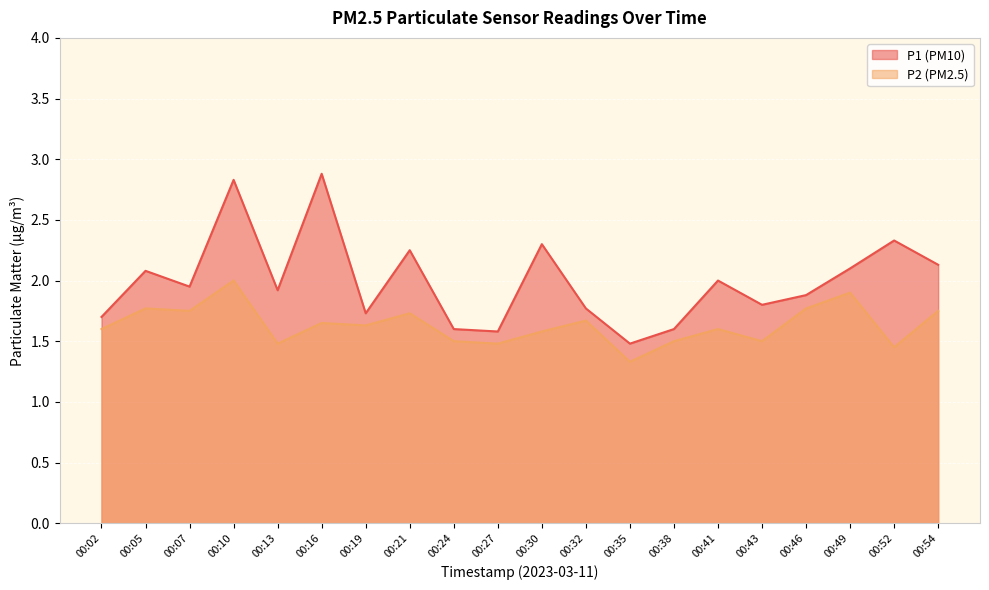

True or false: P2 and P1 cross at least once.

False